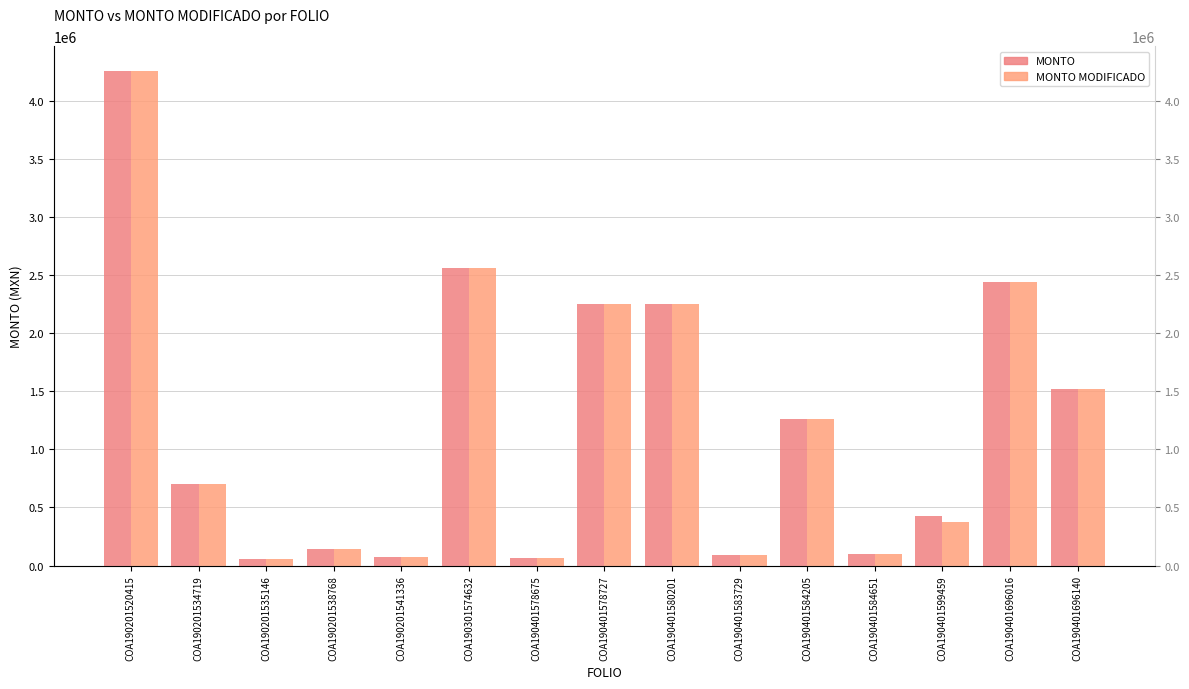

What is the value of the MONTO MODIFICADO bar at the 5th from the left?

75000.0